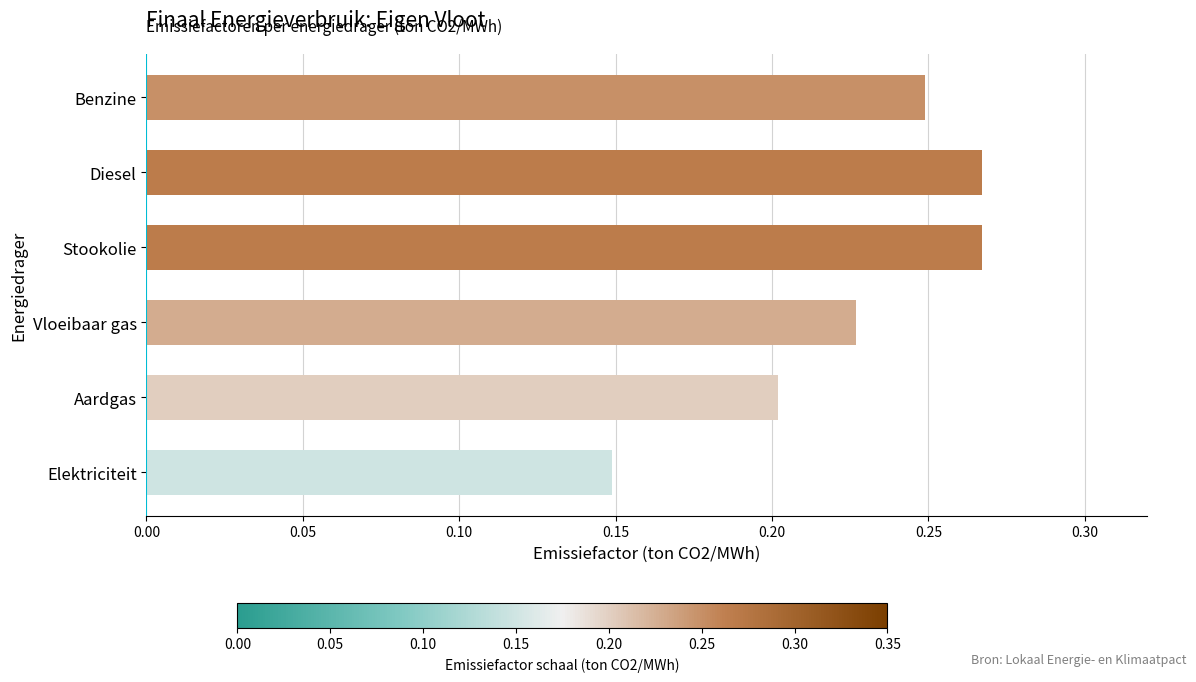

How many values are between 0 and 1?

6